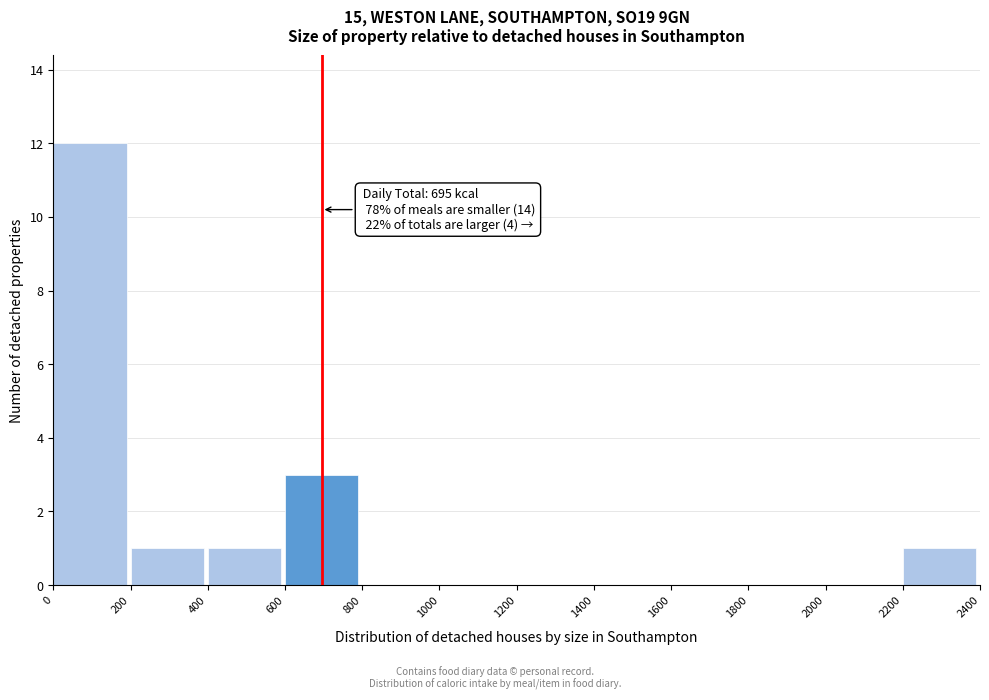

Over which range of the x-axis is the bar tallest?

0 to 200